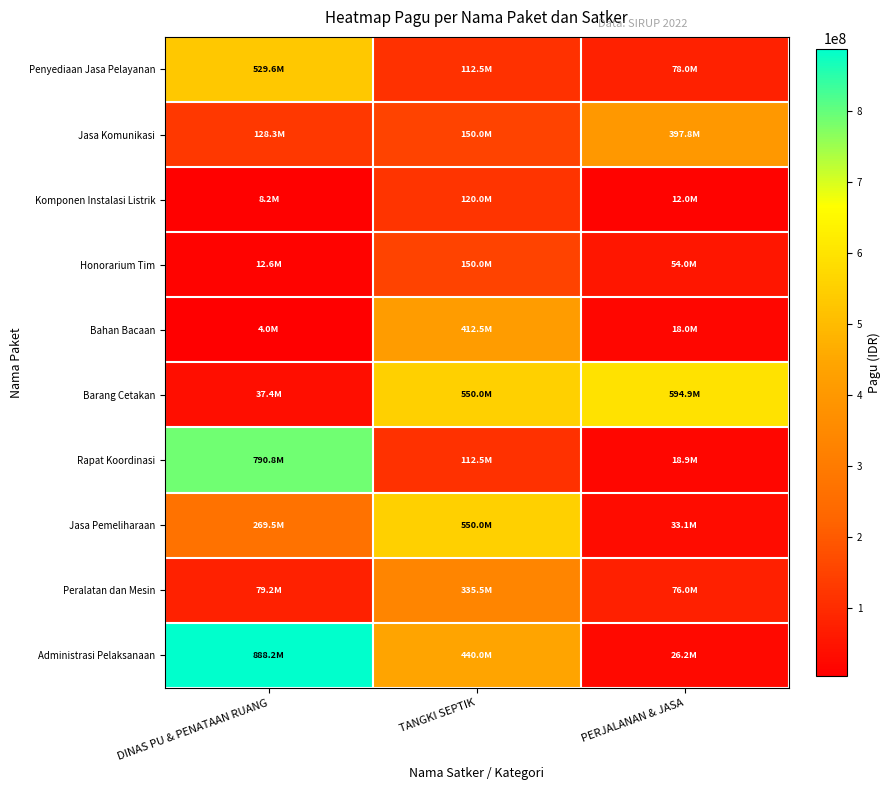

Rank the series by their maximum value, from lowest to highest.

Komponen Instalasi Listrik, Honorarium Tim, Peralatan dan Mesin, Jasa Komunikasi, Bahan Bacaan, Penyediaan Jasa Pelayanan, Jasa Pemeliharaan, Barang Cetakan, Rapat Koordinasi, Administrasi Pelaksanaan